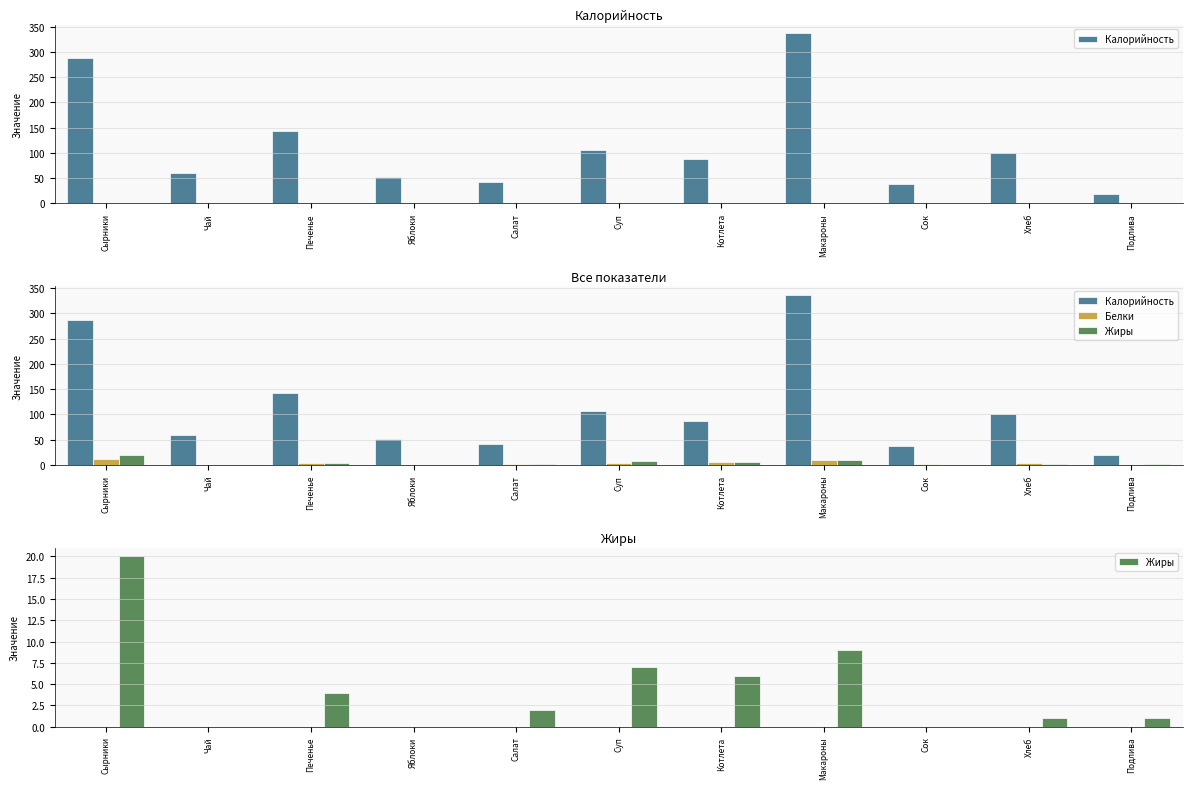

What is the total value across all series at Суп?

116.0